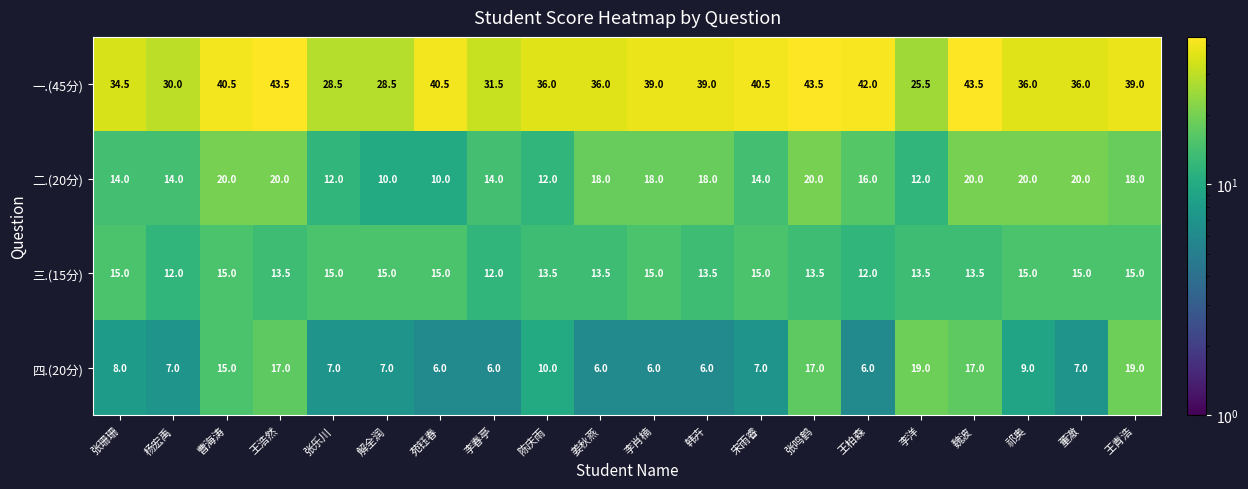

List the series in order of their peak value, highest first.

一.(45分), 二.(20分), 四.(20分), 三.(15分)